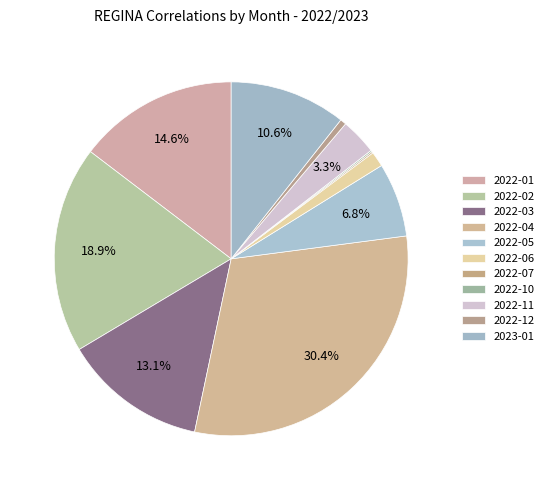

To the nearest percent, what is the difference between the 2022-05 and 2022-03 slice percentages?

6%